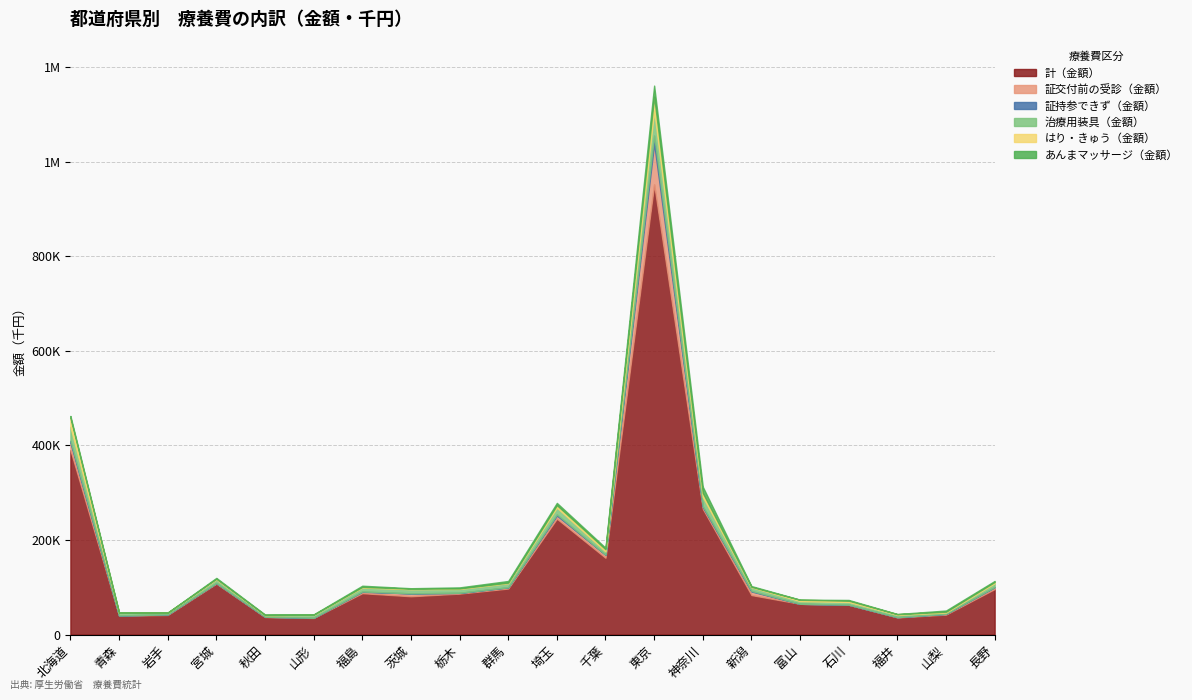

What is the greatest value displayed?

952126.7